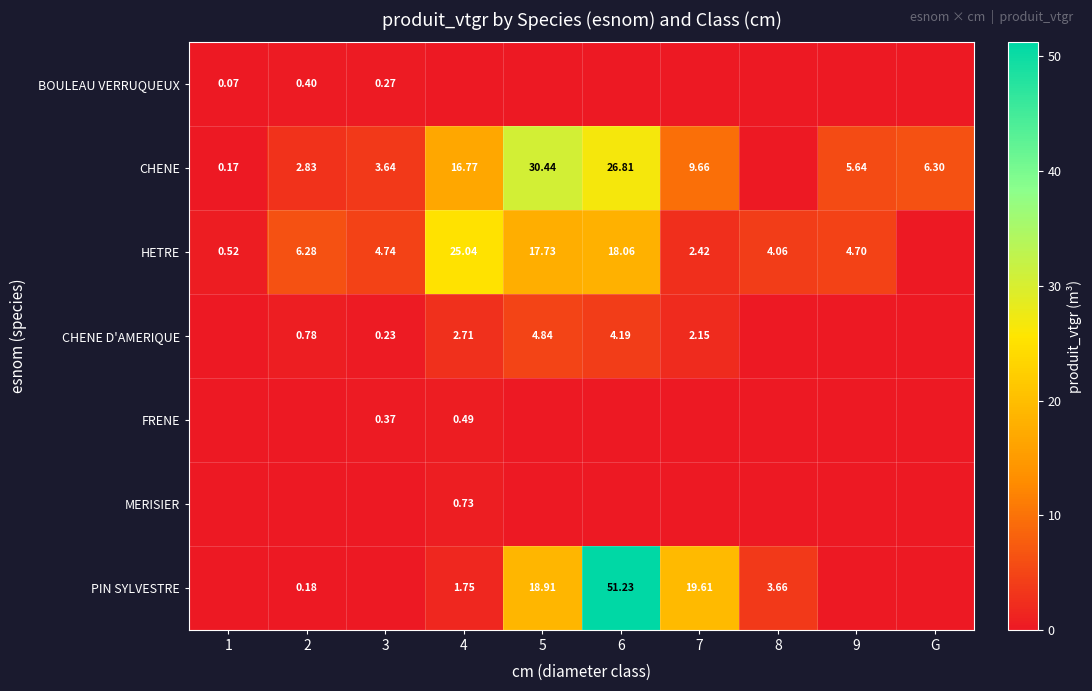

What is the difference between the CHENE D'AMERIQUE values at 2 and 4?

1.9